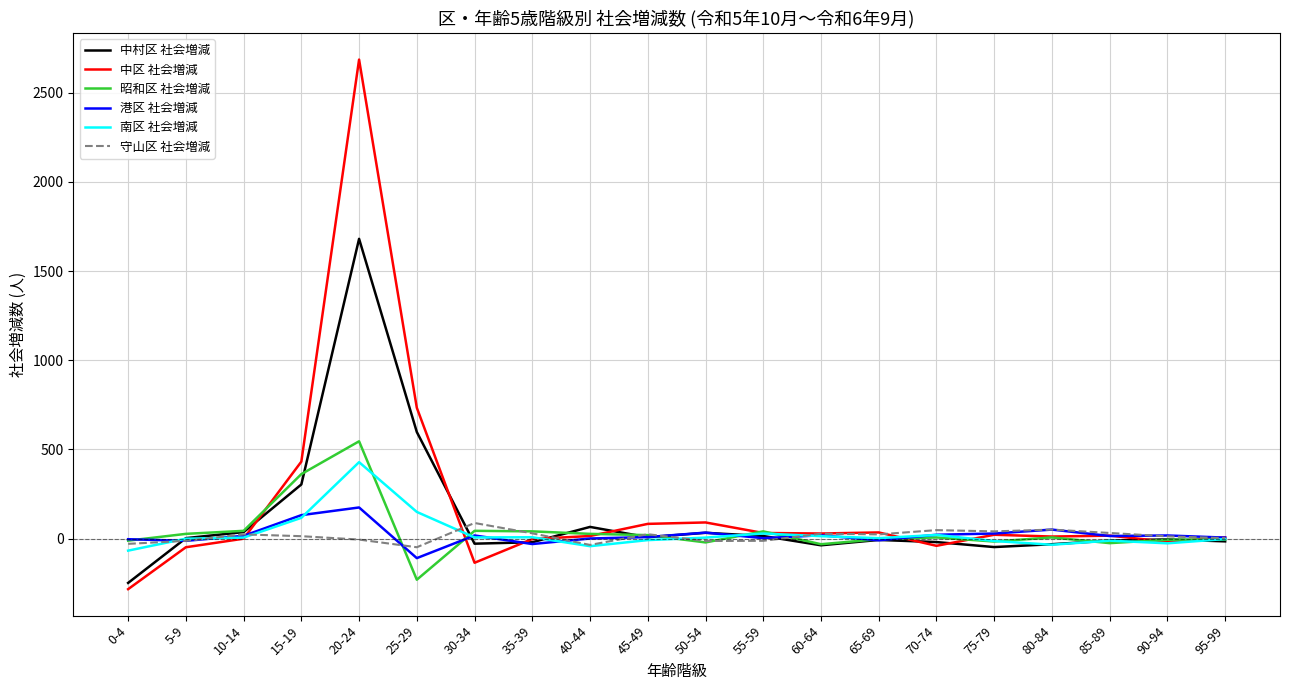

What is the average value of the 中村区 社会増減 series?

114